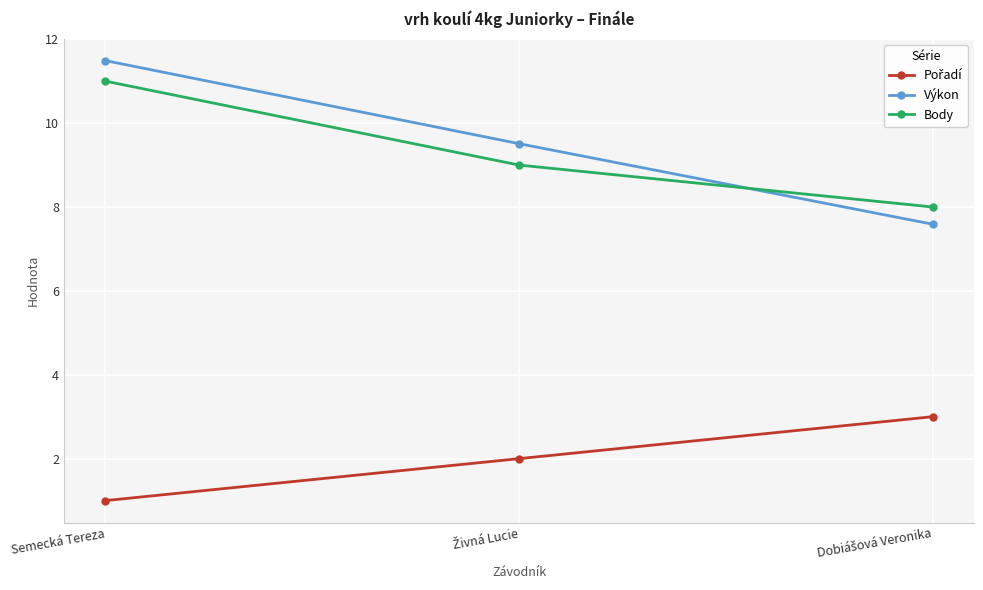

What is the label of the 3rd point from the right?

Semecká Tereza